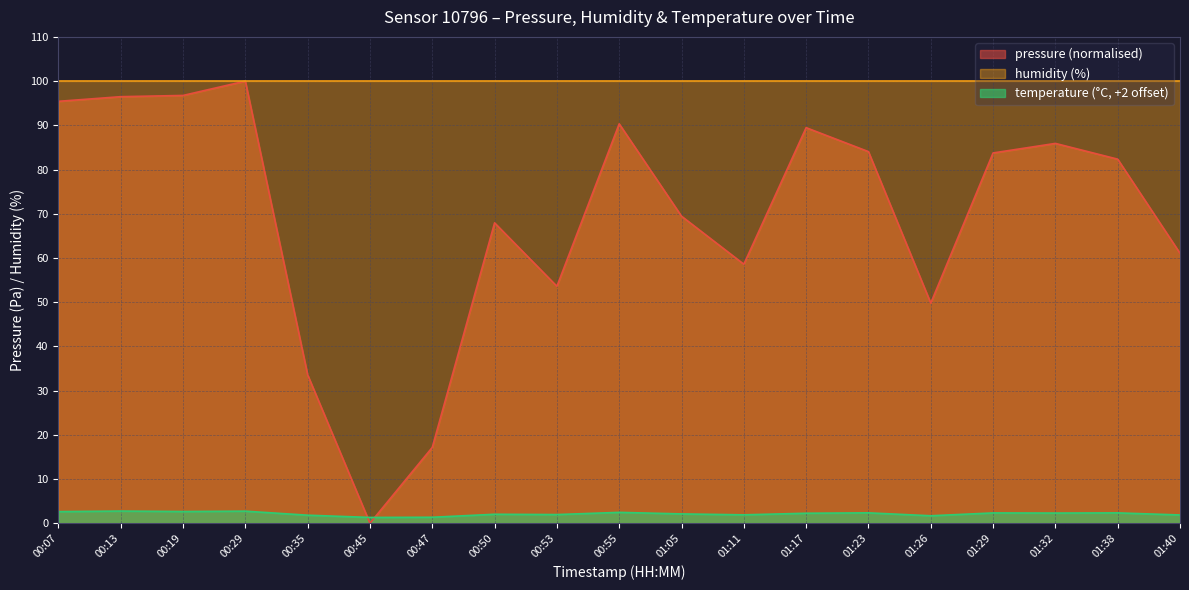

Where does the pressure series first go above 82?

00:07